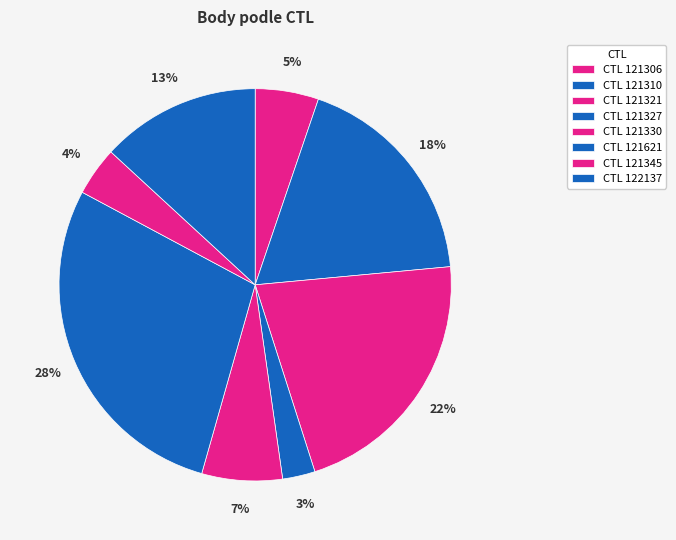

What is the largest slice in the pie chart?

121621